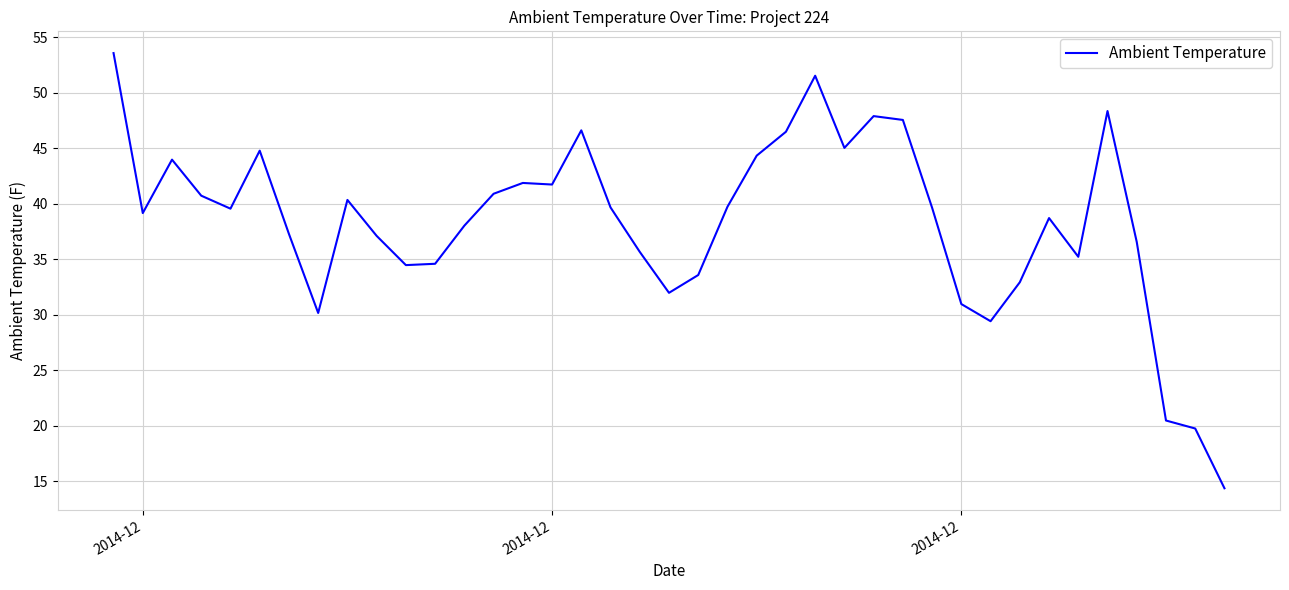

What is the difference between the maximum and minimum values?

39.2